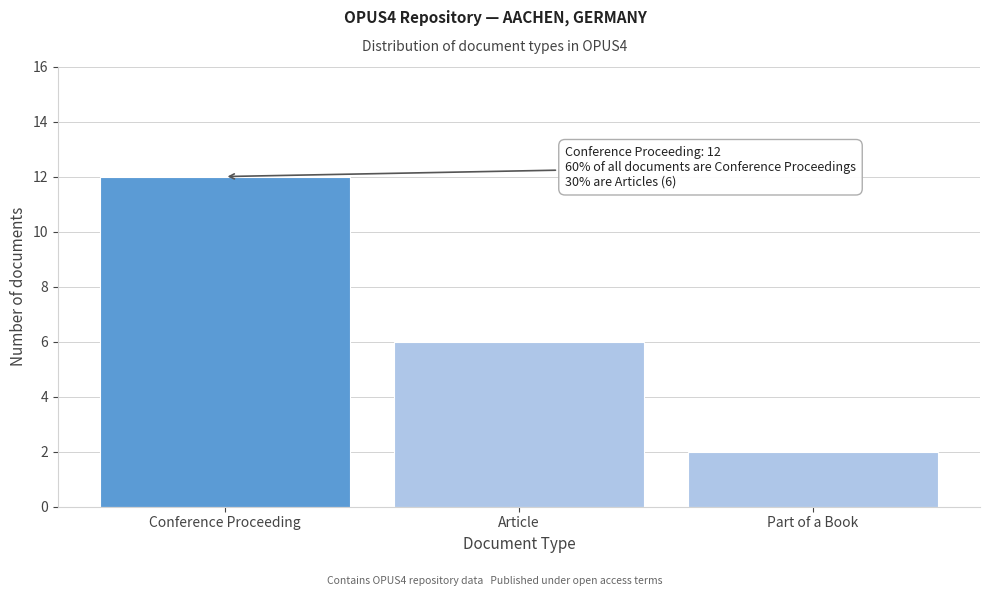

Reading left to right, transcribe all the data shown in this chart.

Conference Proceeding=12	Article=6	Part of a Book=2